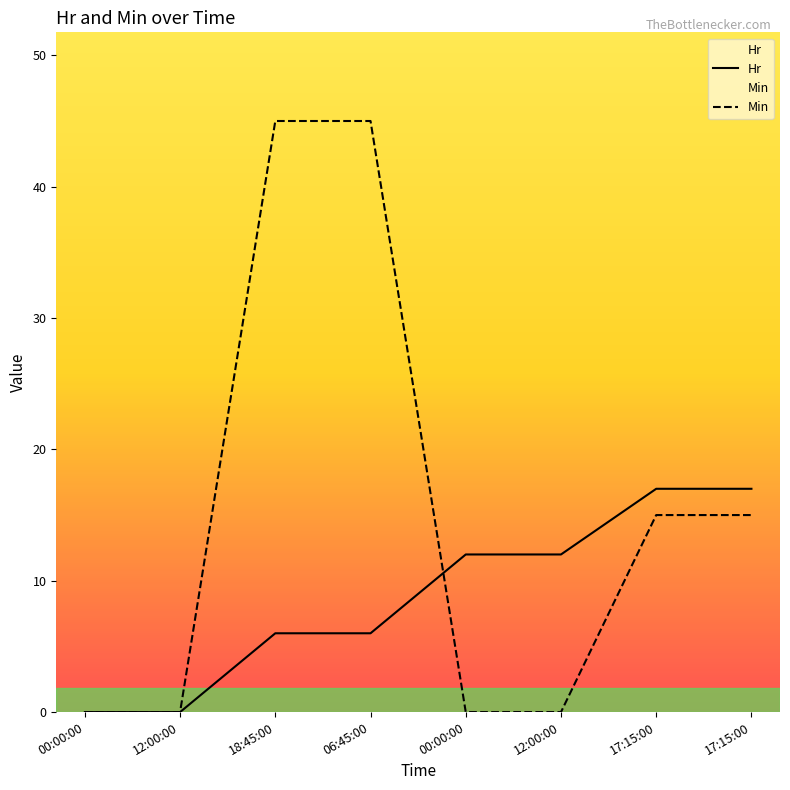

Count the number of data series in this chart.

2